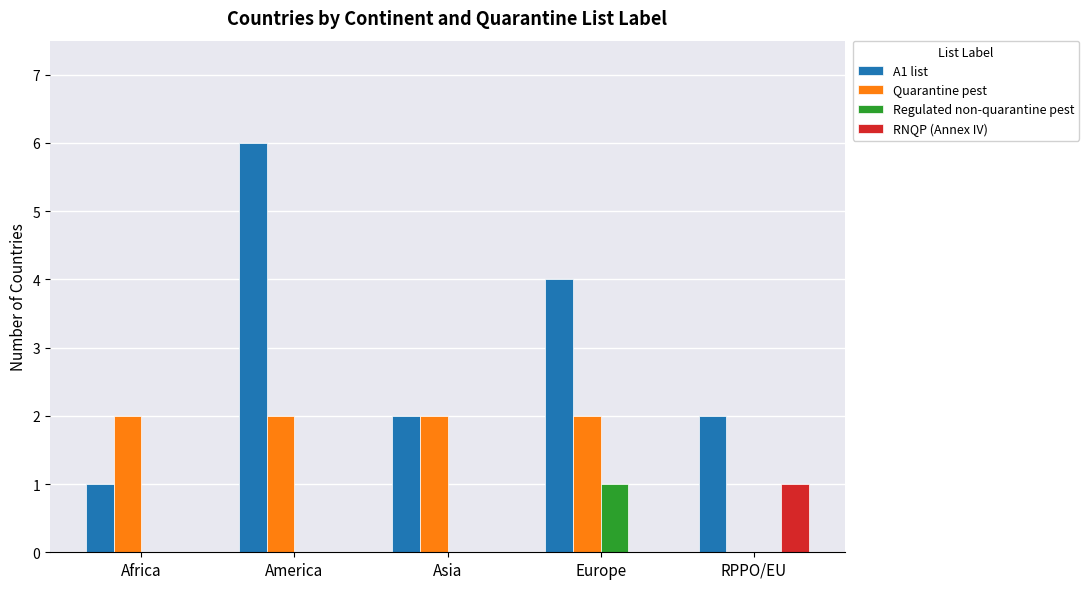

Reading right to left, list all the values displayed in this chart.

A1 list: 2	4	2	6	1
Quarantine pest: 0	2	2	2	2
Regulated non-quarantine pest: 0	1	0	0	0
RNQP (Annex IV): 1	0	0	0	0